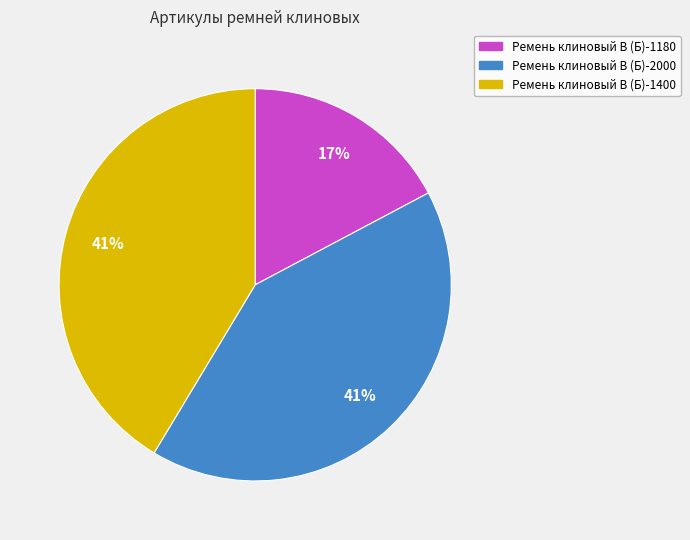

Combined, do Ремень клиновый В (Б)-1400 and Ремень клиновый В (Б)-2000 account for over 50%?

Yes